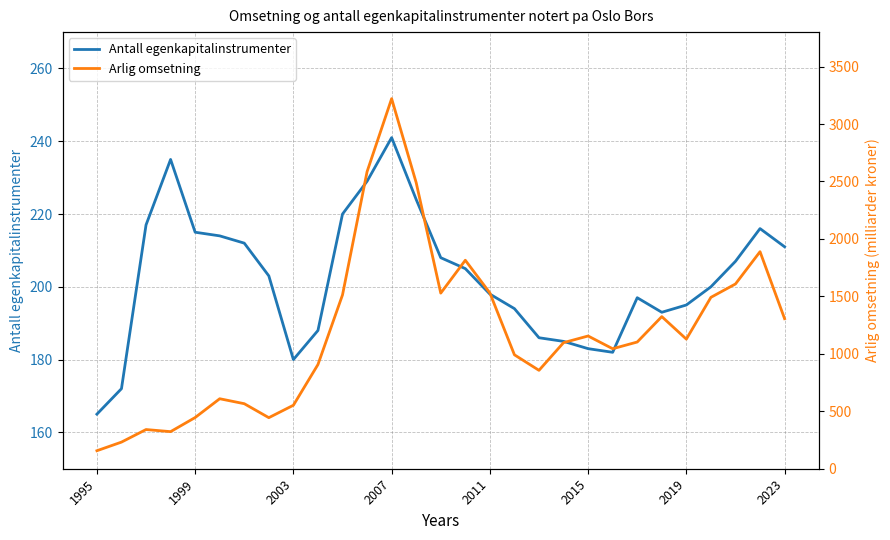

What is the difference between the maximum and minimum values in the Arlig omsetning series?

3064.1